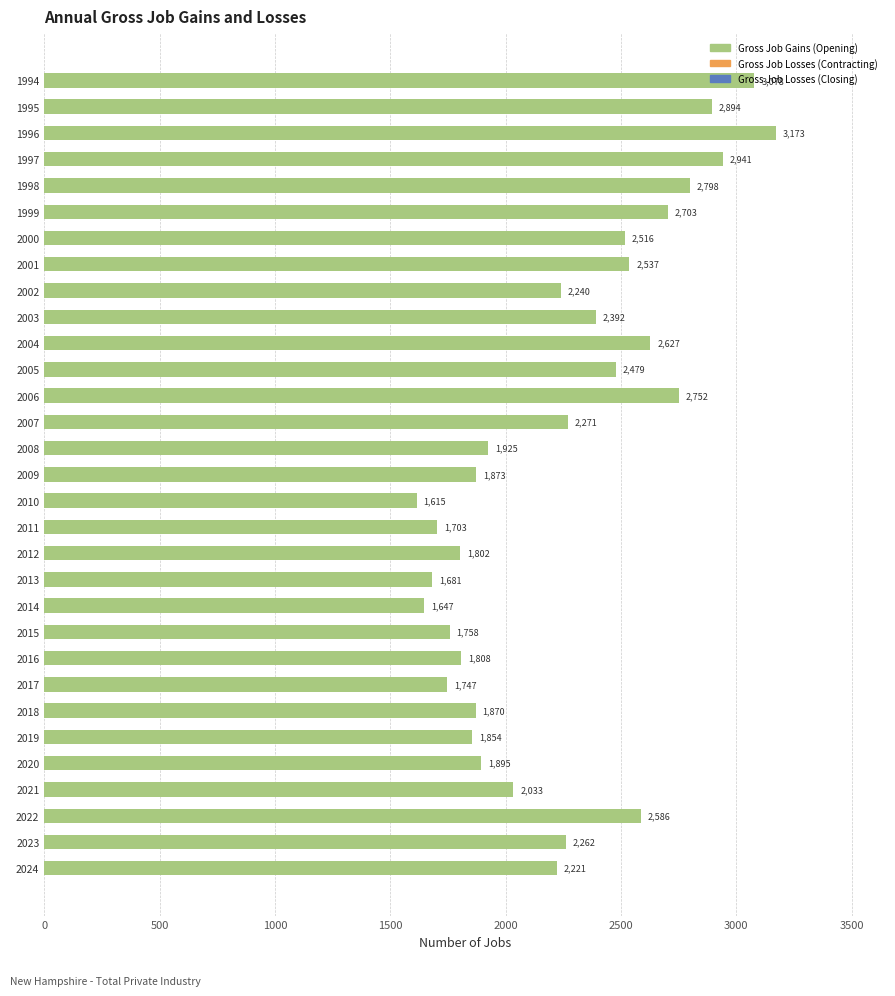

What is the sum of the values at 2010 and 2009?

3488